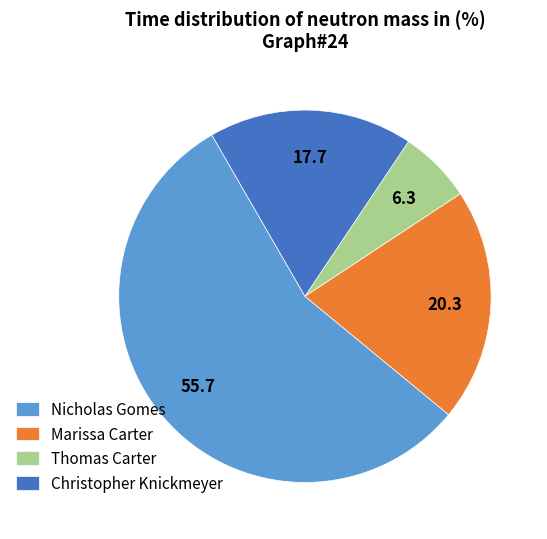

Which category has the biggest portion of the pie?

Nicholas Gomes